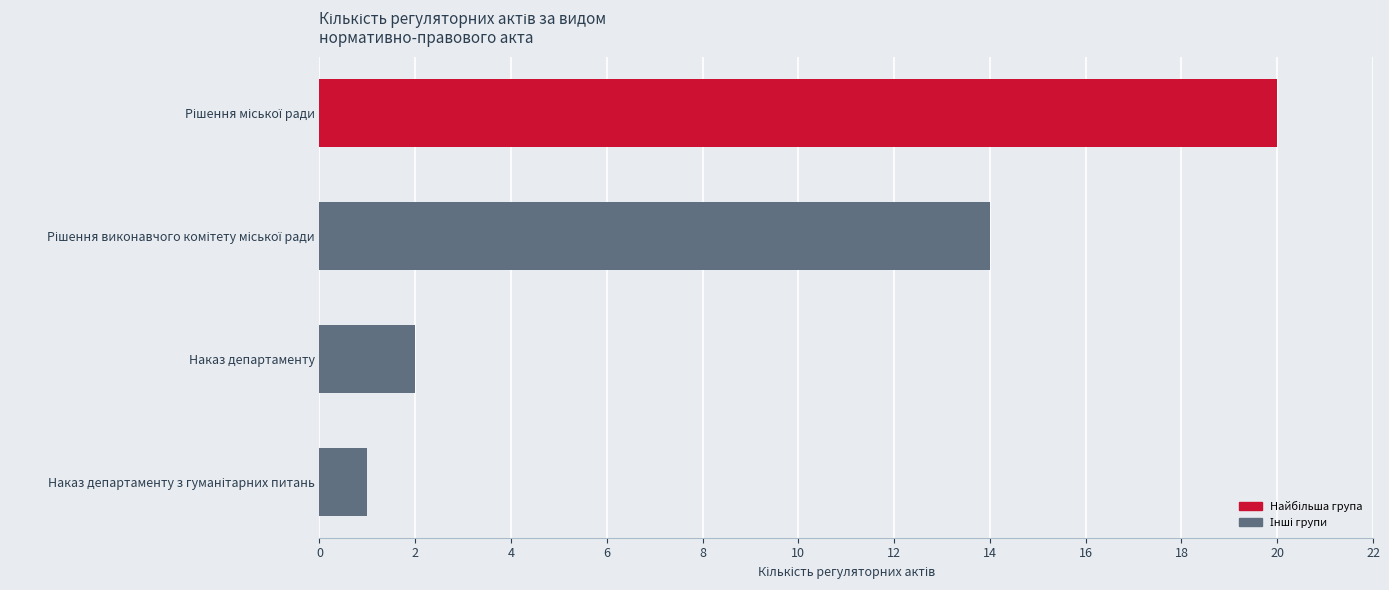

What is the difference between the second highest and minimum values?

13